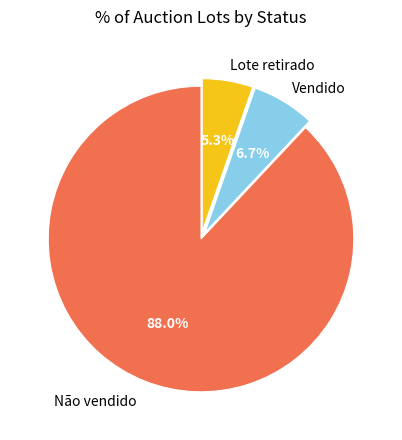

Is there any slice that represents more than half of the pie?

Yes